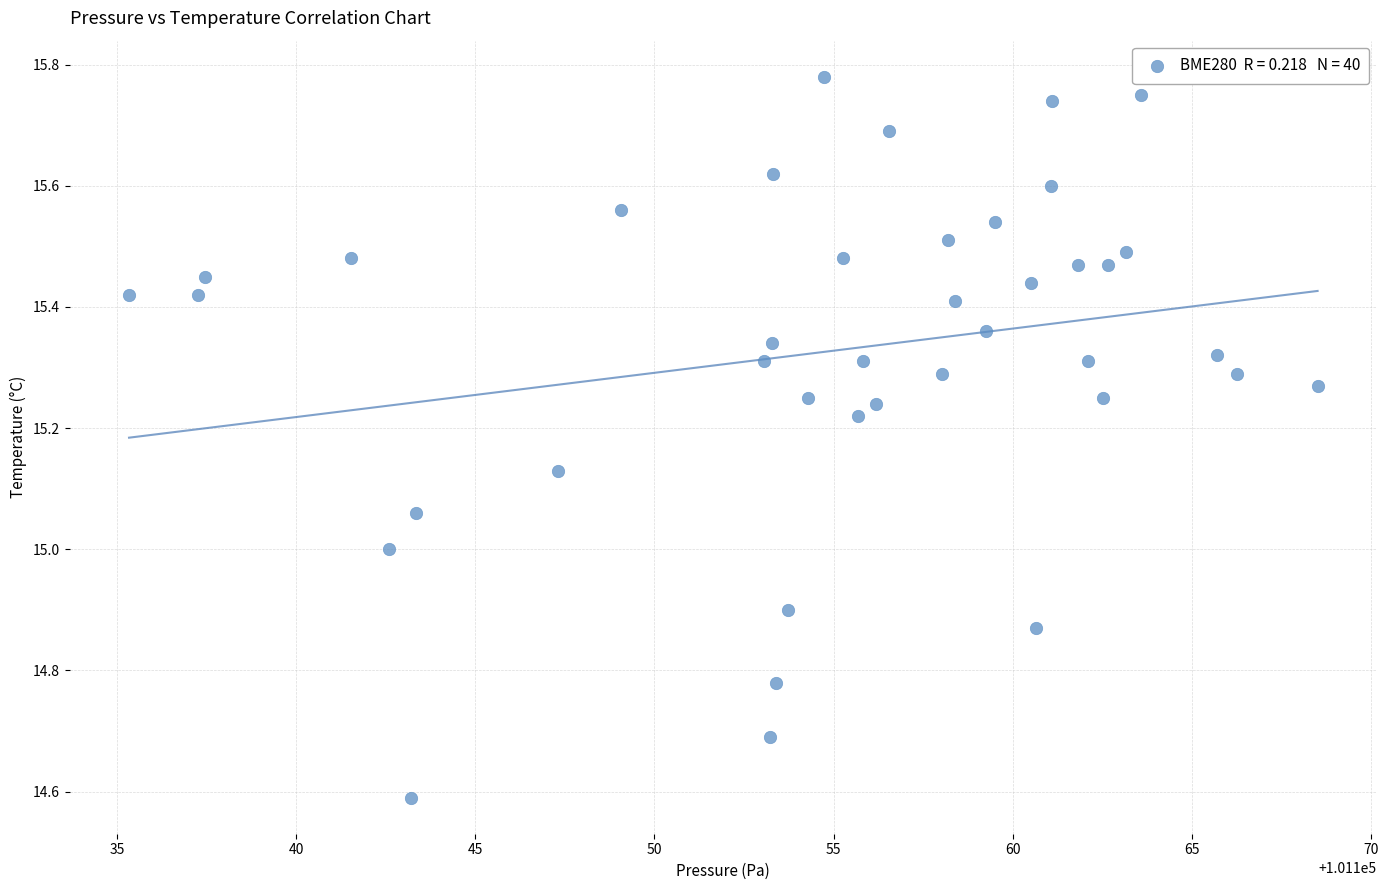

What is the range of X values (max minus min)?

33.2